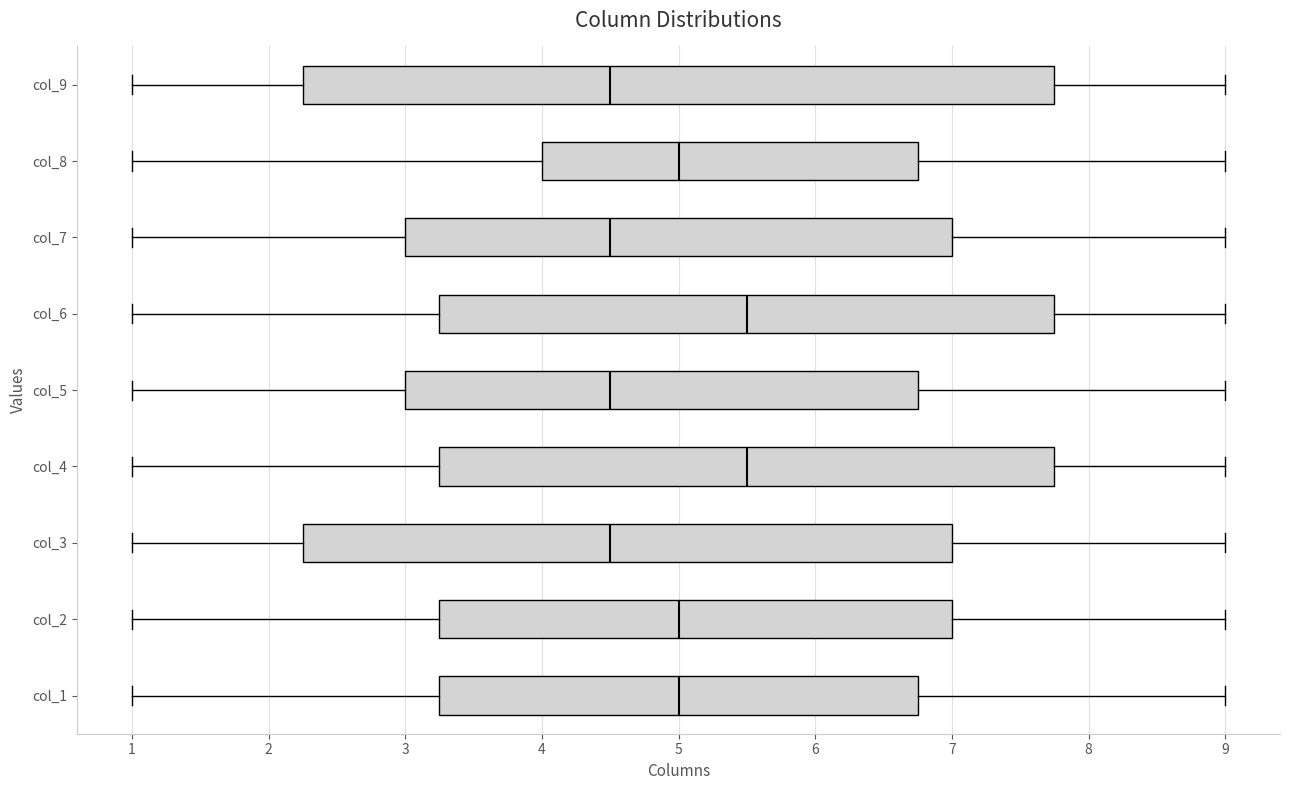

Where does the right whisker of the box for col_1 end on the x-axis? The values are not printed on the chart, so give them approximately, as read against the axis.

9.0